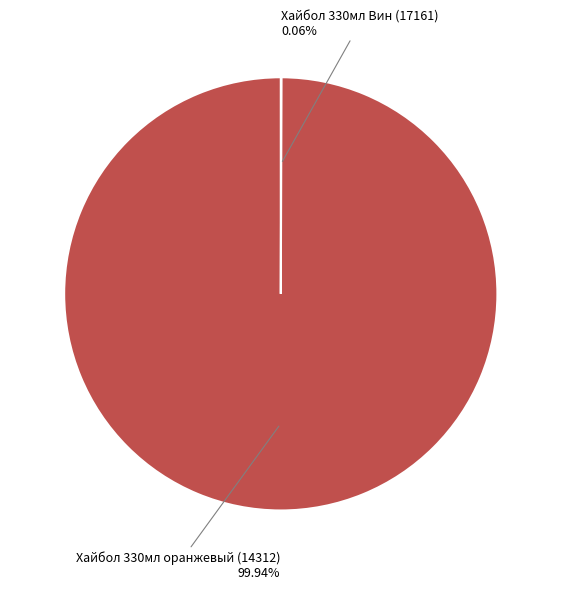

Which slice represents more than half of the pie?

Хайбол 330мл оранжевый (14312)